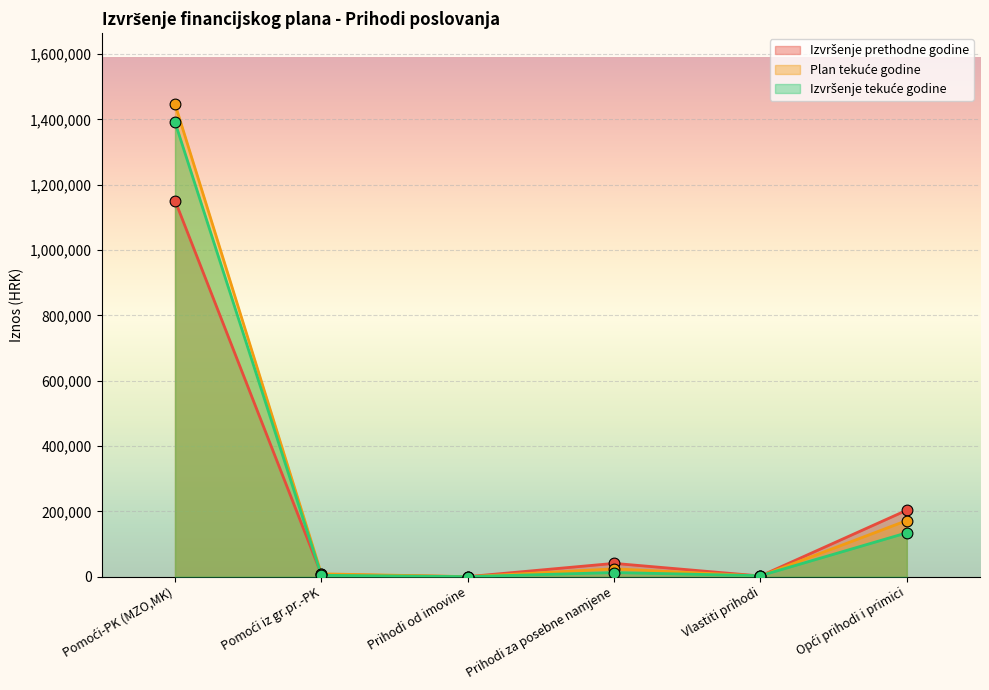

Which series reaches the minimum Y coordinate?

Izvršenje tekuće godine